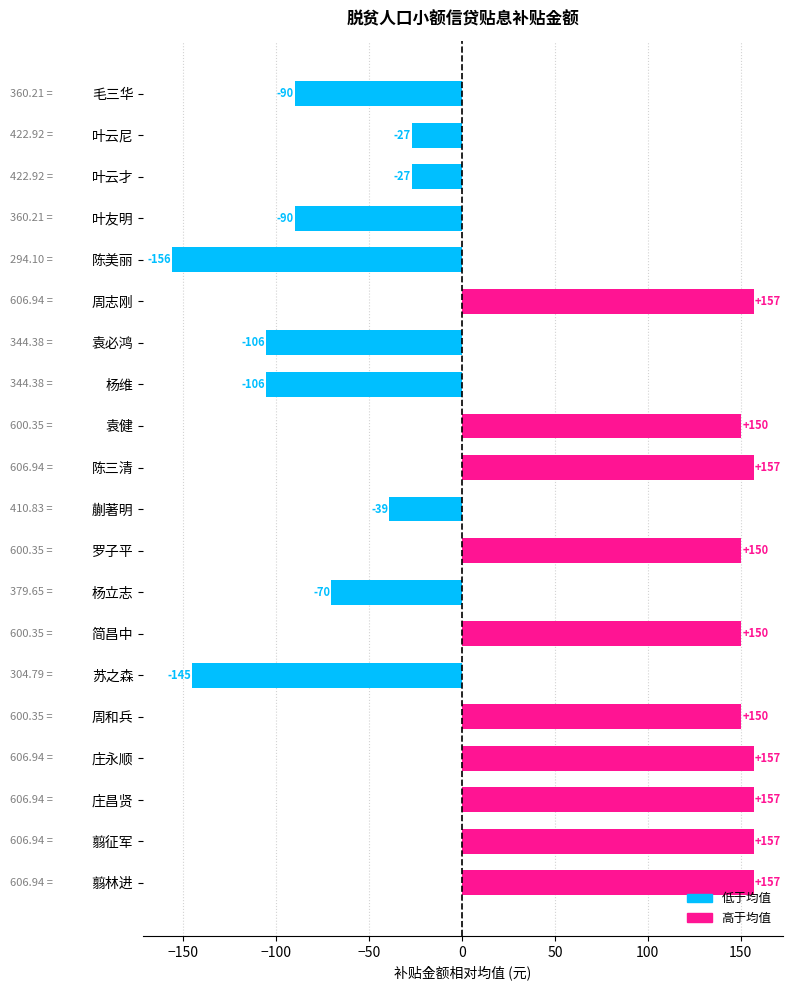

Which has a higher value, 翦征军 or 叶云尼?

翦征军